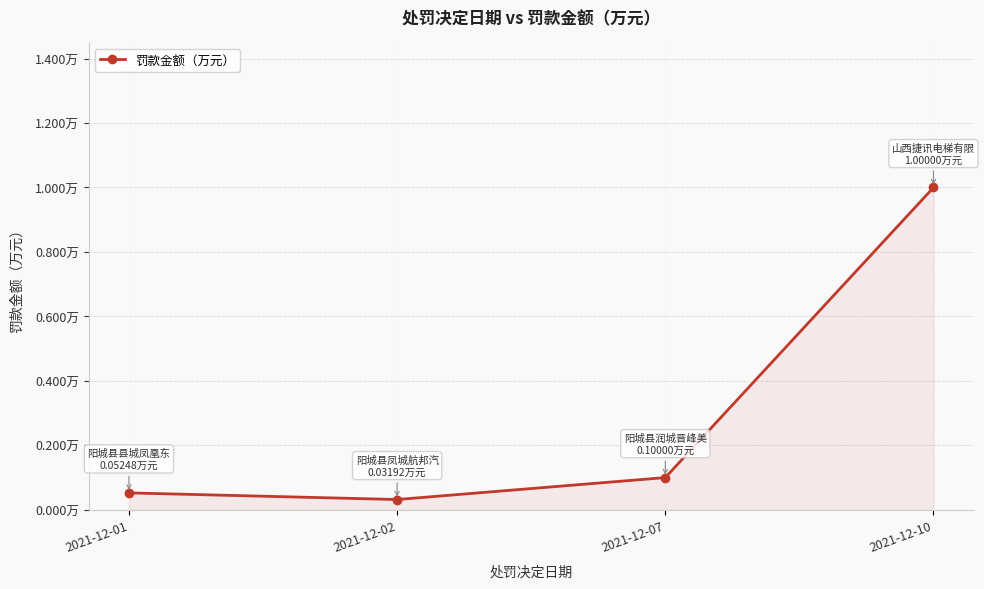

Is this an area chart (filled region under the line)?

Yes